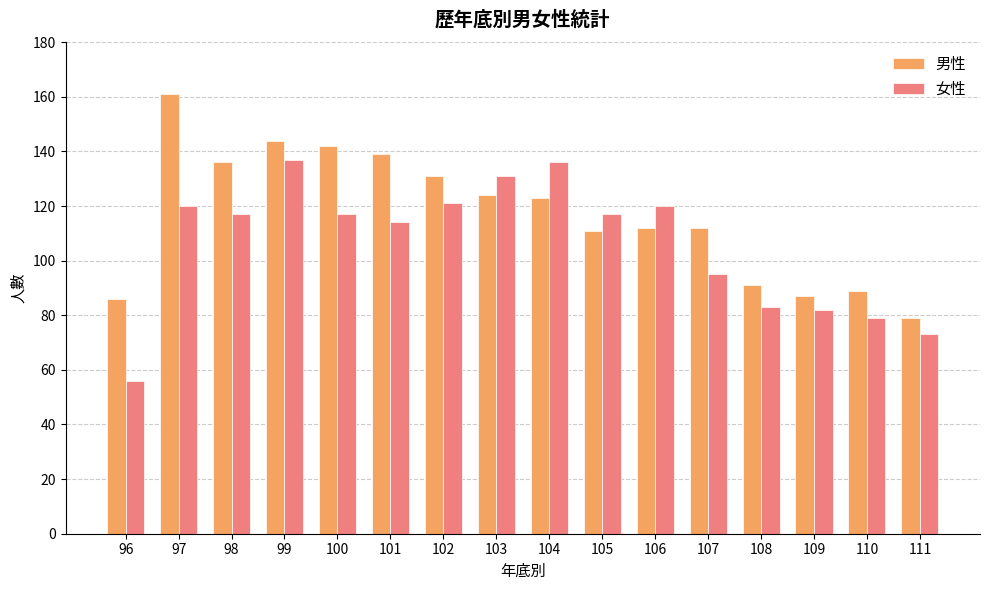

What is the difference between the highest and lowest values at 105?

6